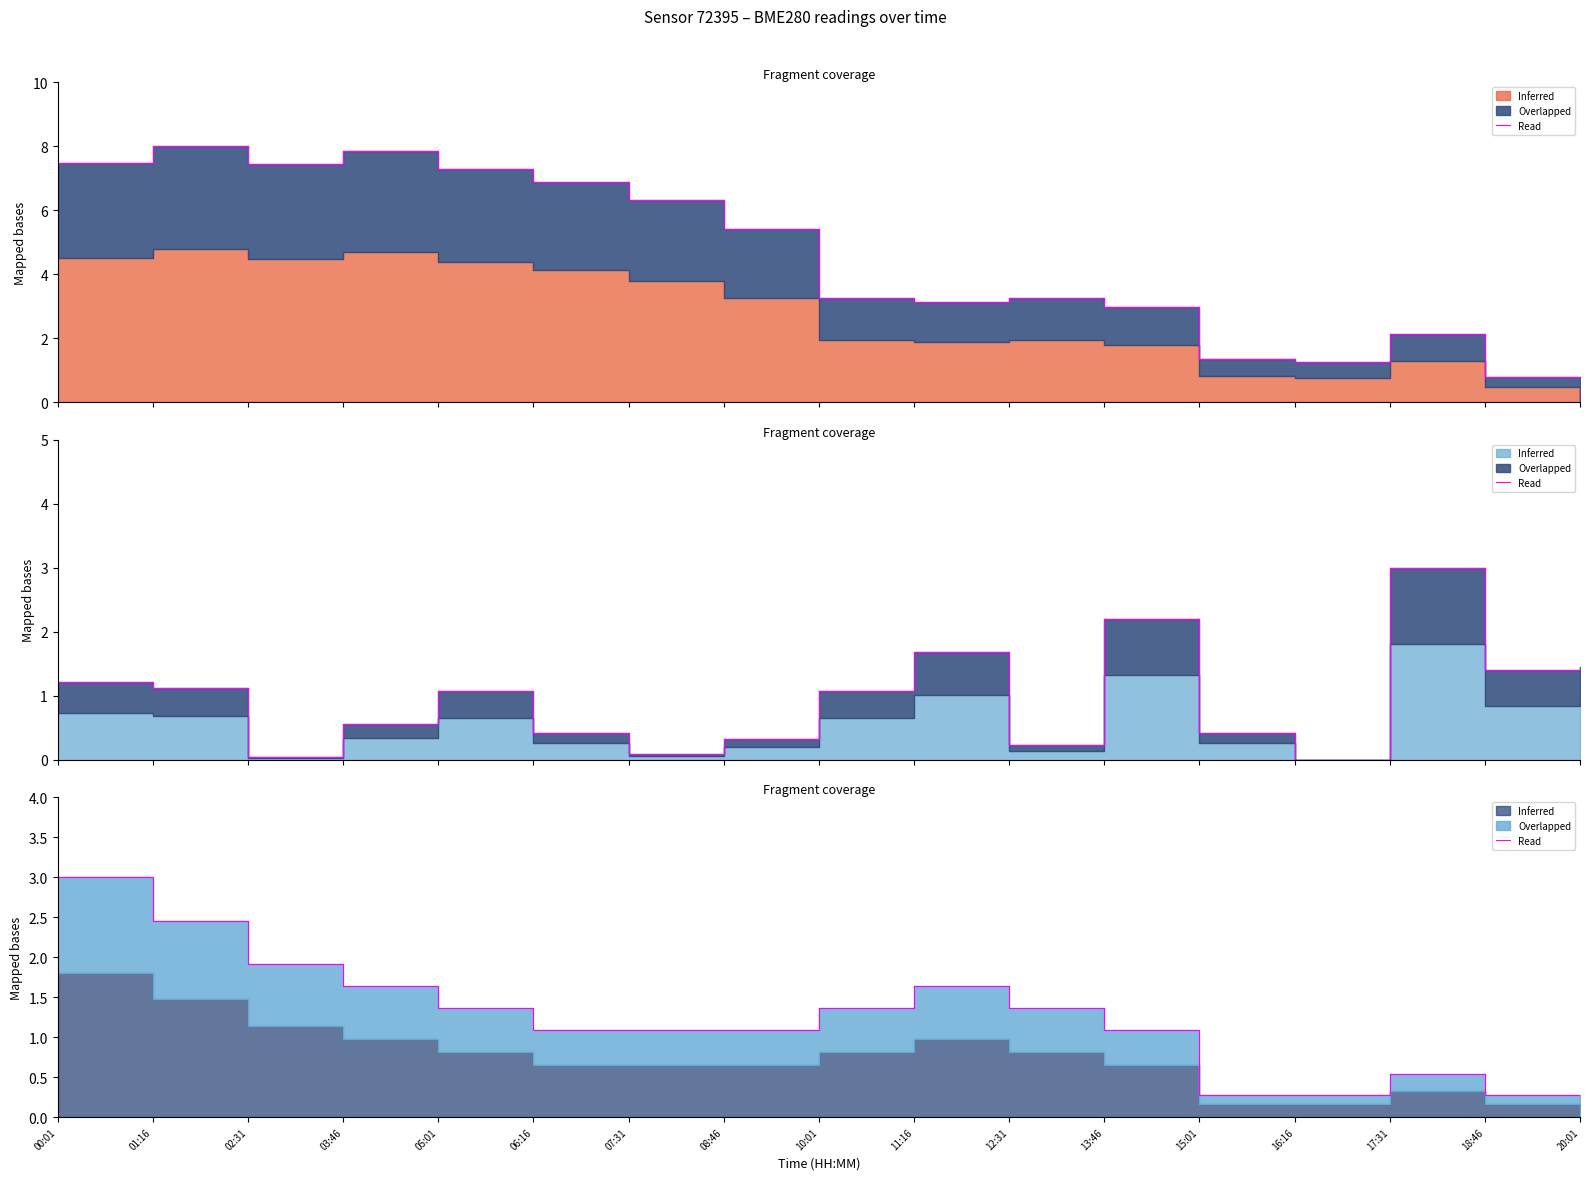

Reading left to right, what are all the values shown in this chart?

3.0	2.5	1.9	1.6	1.4	1.1	1.1	1.1	1.4	1.6	1.4	1.1	0.3	0.3	0.5	0.3	0.0